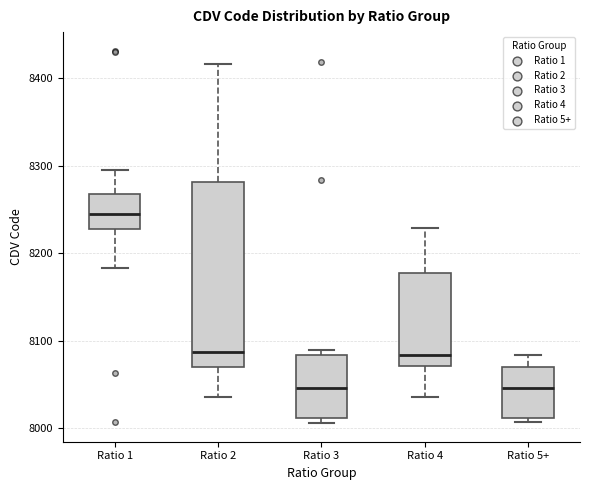

Where is the lower edge of the box for Ratio 3 on the y-axis? The values are not printed on the chart, so give them approximately, as read against the axis.

8010